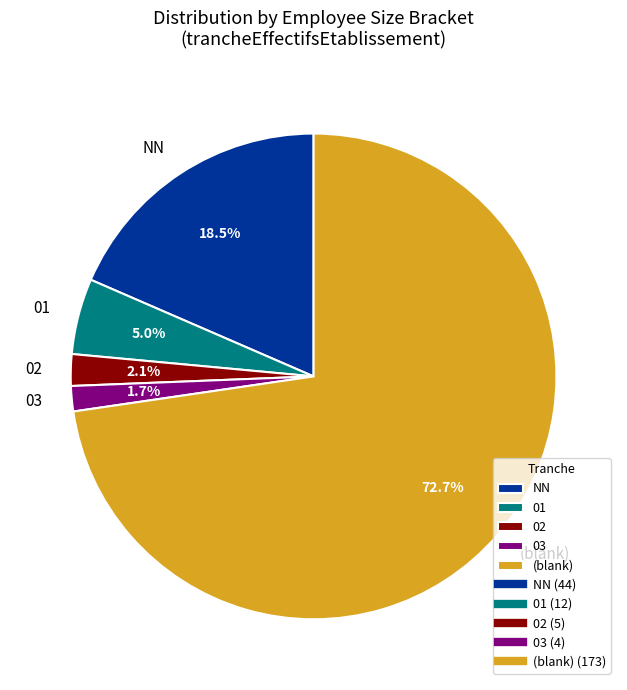

Which slice is the largest?

(blank)